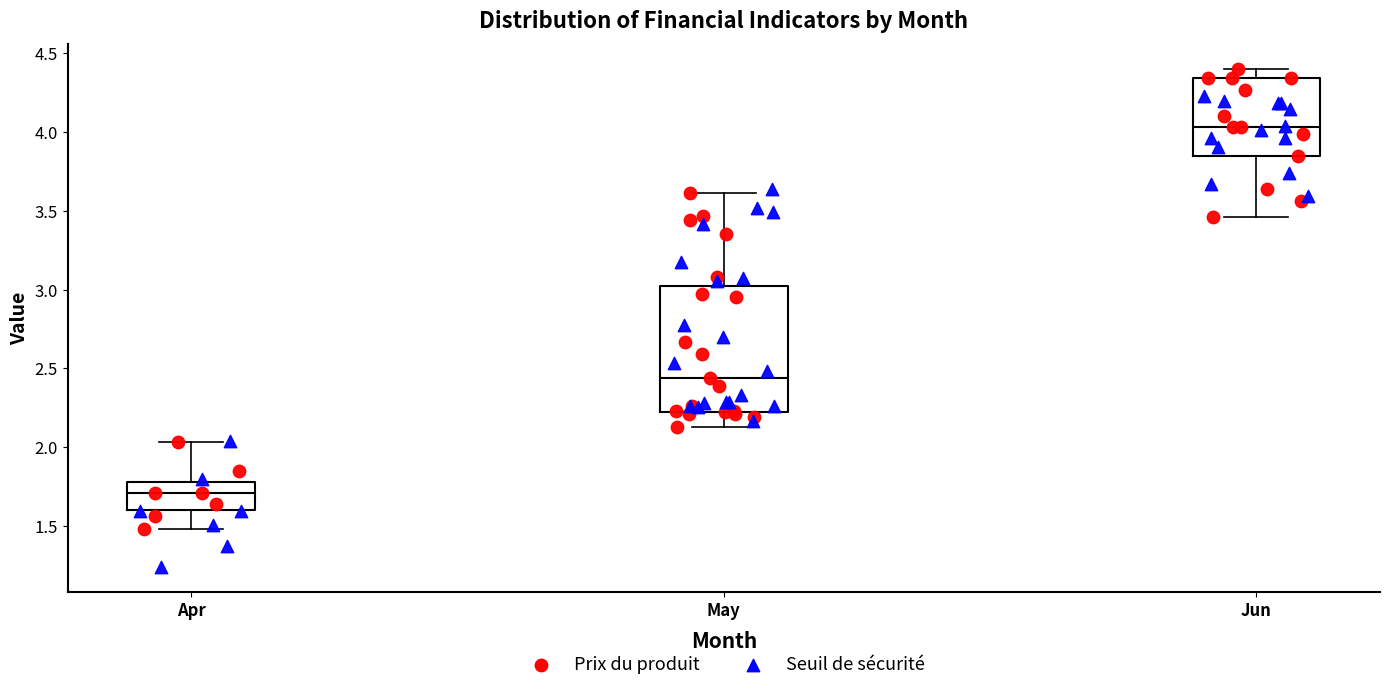

Which box has the lowest median line?

Apr